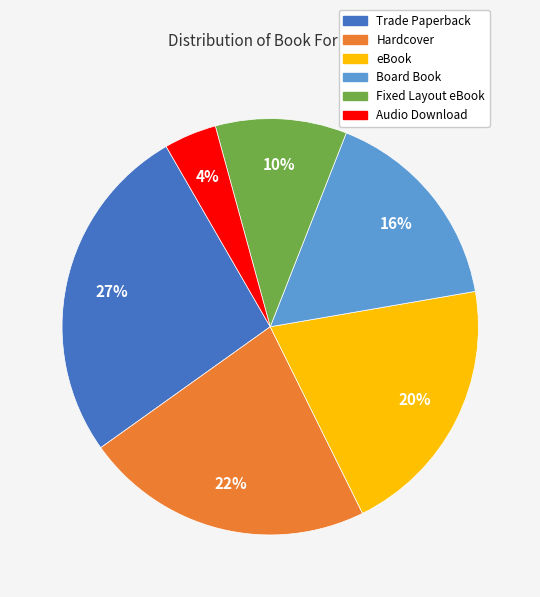

Is there a majority slice in this chart?

No